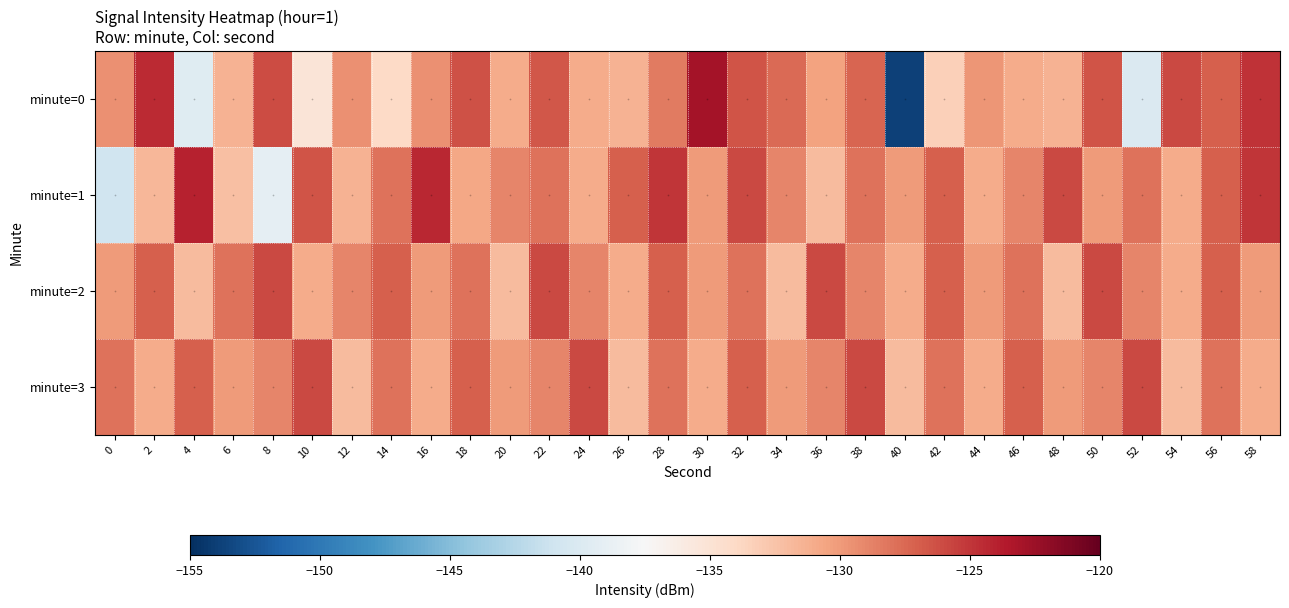

Reading right to left, list all the values displayed in this chart.

minute=0: 58=-124.9	56=-127.0	54=-125.9	52=-140.1	50=-126.5	48=-131.4	46=-131.0	44=-129.8	42=-133.4	40=-153.9	38=-127.3	36=-130.4	34=-127.6	32=-126.5	30=-122.9	28=-128.4	26=-131.5	24=-130.9	22=-126.6	20=-131.0	18=-126.3	16=-129.5	14=-134.1	12=-129.4	10=-135.2	8=-126.1	6=-131.4	4=-139.6	2=-124.5	0=-129.6
minute=1: 58=-125.0	56=-127.0	54=-131.0	52=-128.0	50=-130.0	48=-126.0	46=-129.0	44=-131.0	42=-127.0	40=-130.0	38=-128.0	36=-132.0	34=-129.0	32=-126.0	30=-130.0	28=-125.0	26=-127.0	24=-131.0	22=-128.0	20=-129.0	18=-130.7	16=-124.3	14=-128.0	12=-131.4	10=-126.4	8=-139.0	6=-132.3	4=-124.1	2=-131.6	0=-141.0
minute=2: 58=-130.0	56=-127.0	54=-131.0	52=-129.0	50=-126.0	48=-132.0	46=-128.0	44=-130.0	42=-127.0	40=-131.0	38=-129.0	36=-126.0	34=-132.0	32=-128.0	30=-130.0	28=-127.0	26=-131.0	24=-129.0	22=-126.0	20=-132.0	18=-128.0	16=-130.0	14=-127.0	12=-129.0	10=-131.0	8=-126.0	6=-128.0	4=-132.0	2=-127.0	0=-130.0
minute=3: 58=-131.0	56=-128.0	54=-132.0	52=-126.0	50=-129.0	48=-130.0	46=-127.0	44=-131.0	42=-128.0	40=-132.0	38=-126.0	36=-129.0	34=-130.0	32=-127.0	30=-131.0	28=-128.0	26=-132.0	24=-126.0	22=-129.0	20=-130.0	18=-127.0	16=-131.0	14=-128.0	12=-132.0	10=-126.0	8=-129.0	6=-130.0	4=-127.0	2=-131.0	0=-128.0